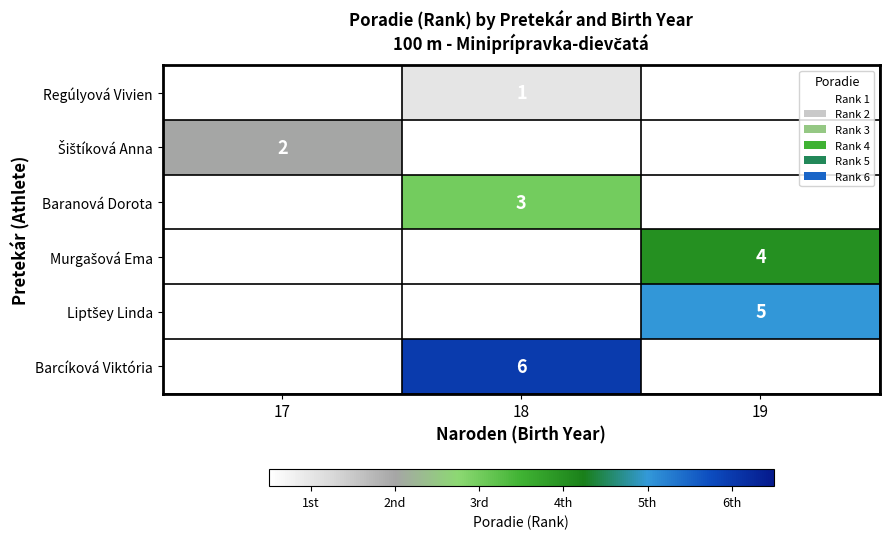

What is the smallest value displayed?

1.0